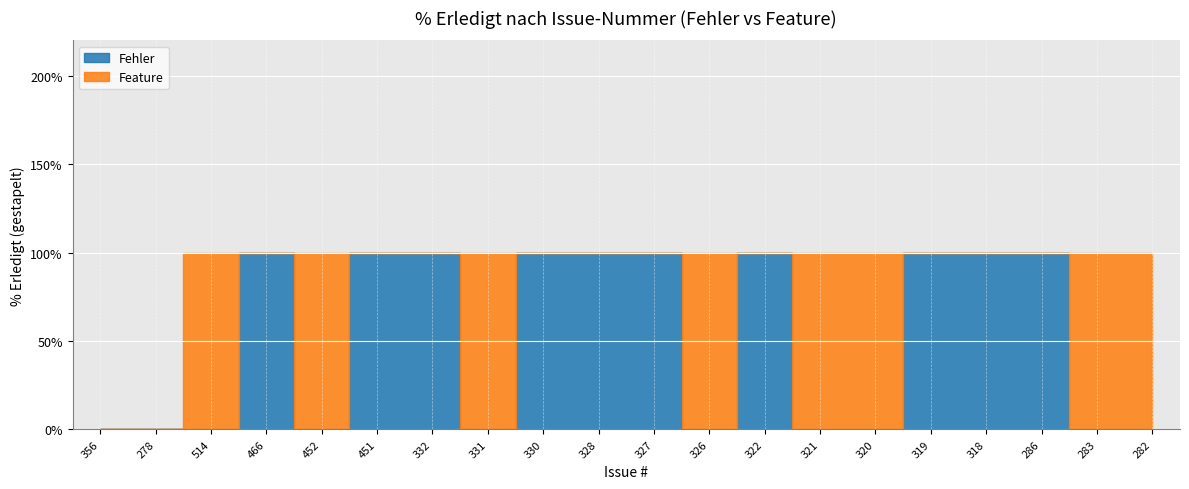

Reading left to right, list all the values displayed in this chart.

Fehler: 0	0	100	100	100	100	100	100	100	100	100	100	100	100	100	100	100	100	100	100
Feature: 0	0	100	100	100	100	100	100	100	100	100	100	100	100	100	100	100	100	100	100